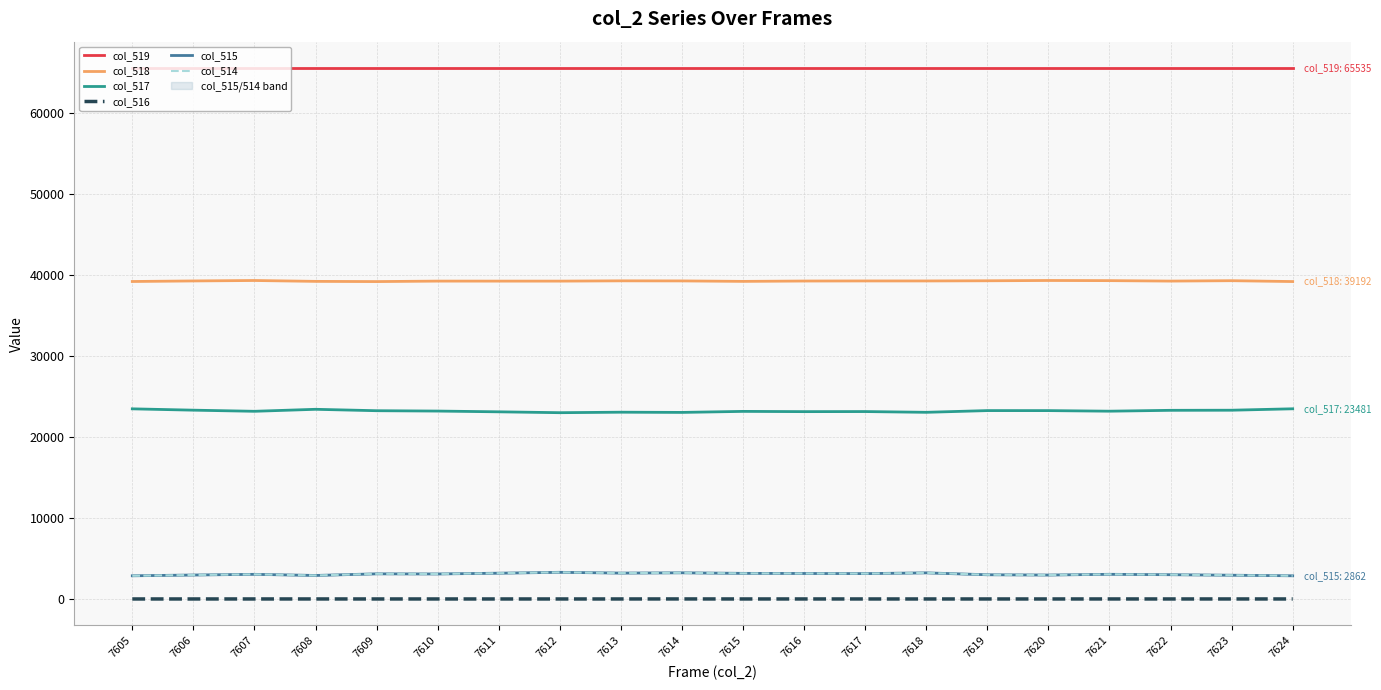

How many data points in col_517 are above 23200?

9